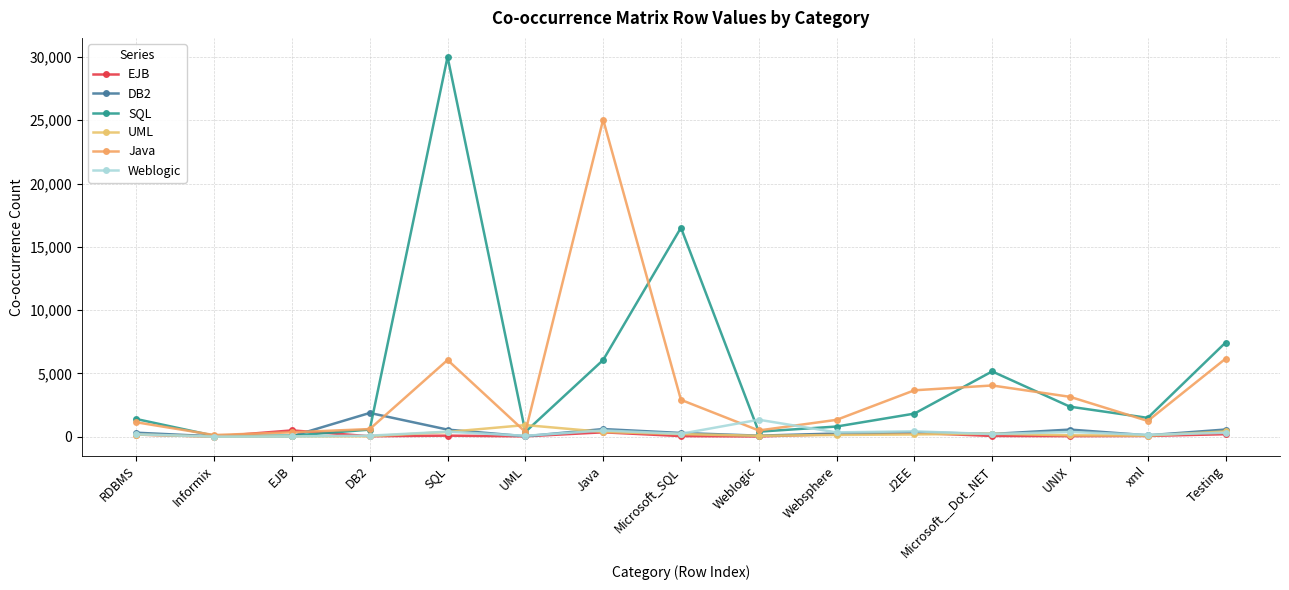

Where does the Weblogic series first go above 228?

SQL